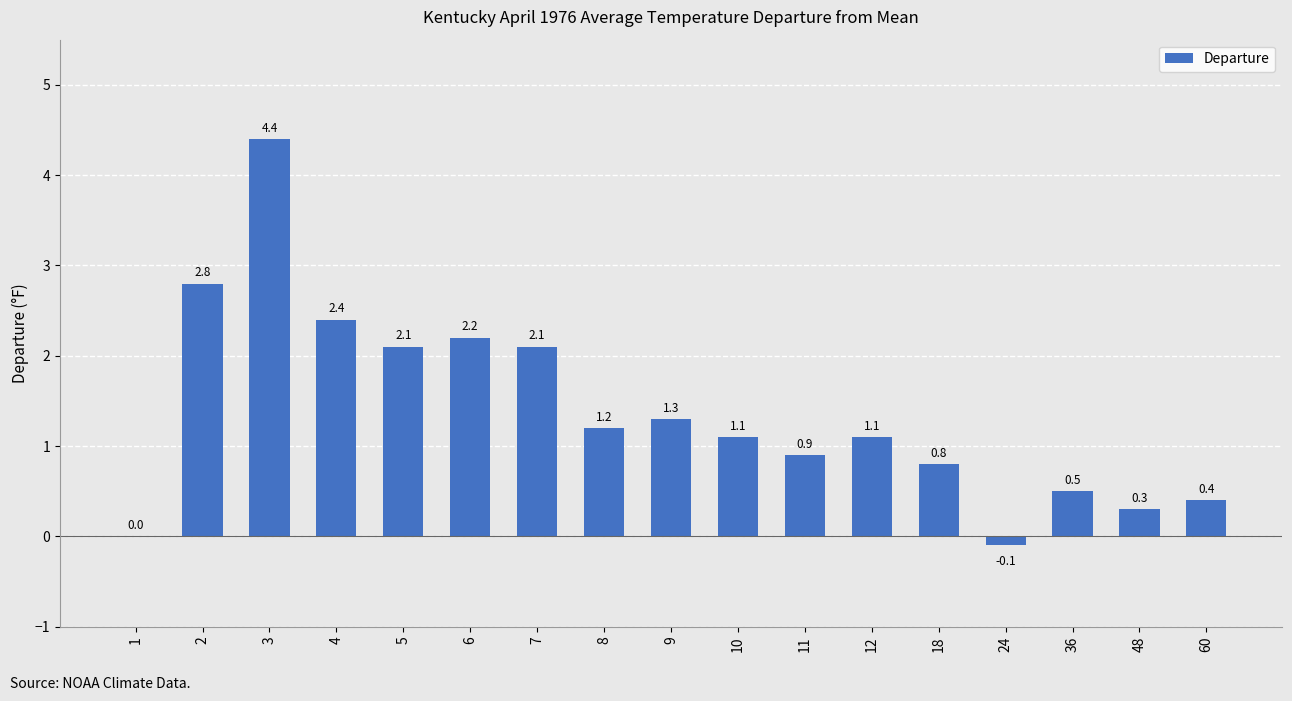

The chart shows a value of 0.3 at 48. True or false?

True